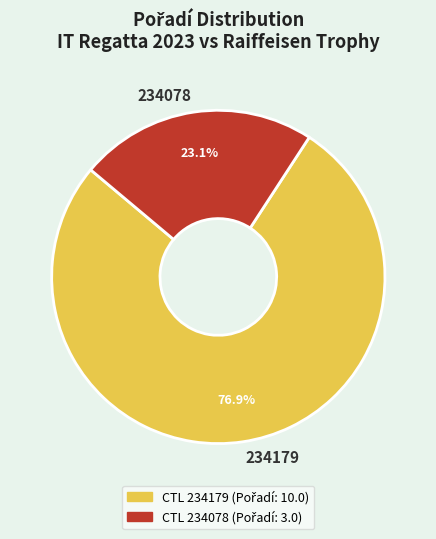

Which slice is the largest?

234179